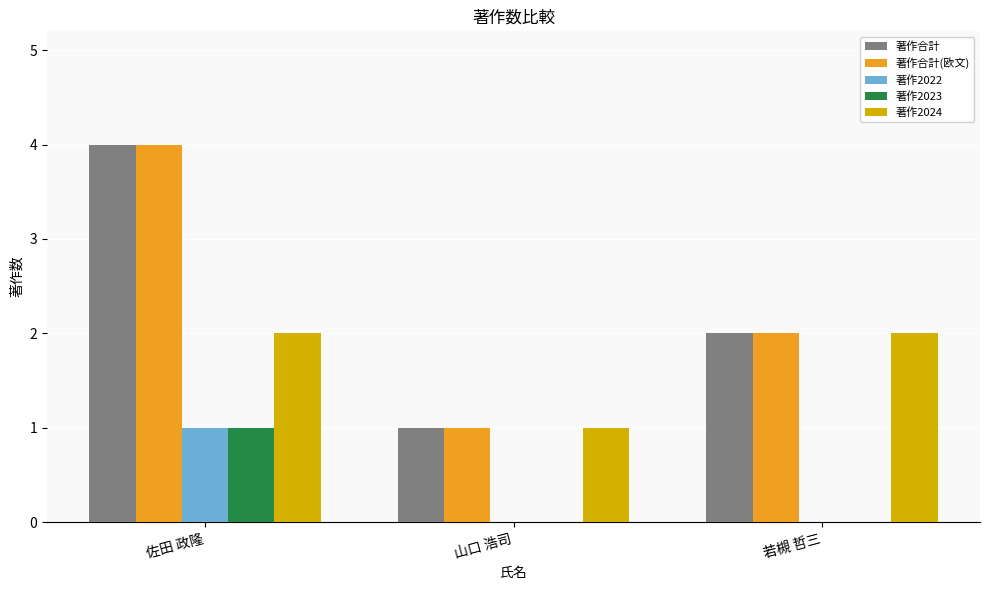

What is the greatest value displayed?

4